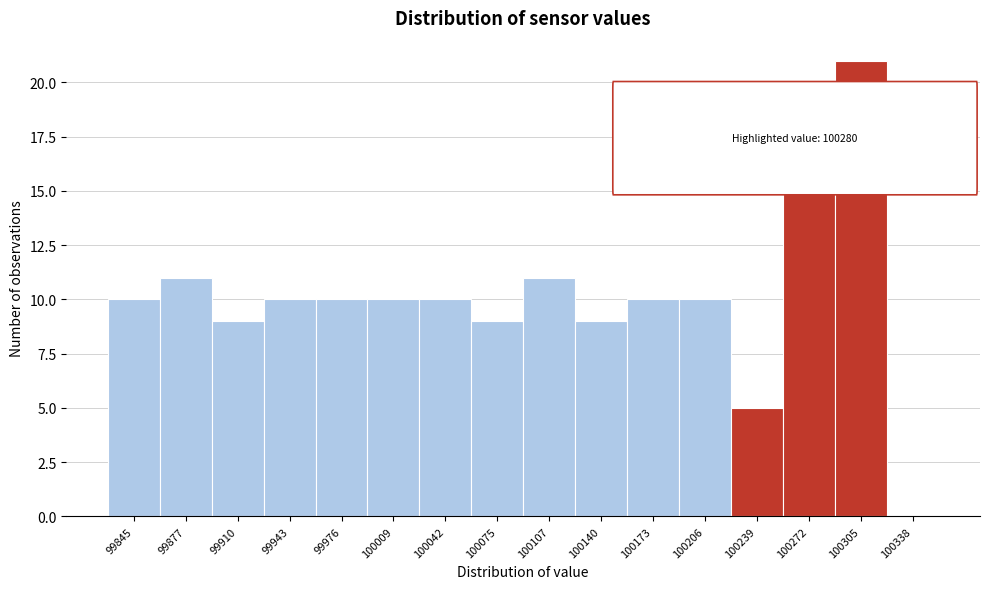

Reading left to right, list all the values displayed in this chart.

99845=10	99877=11	99910=9	99943=10	99976=10	100009=10	100042=10	100075=9	100107=11	100140=9	100173=10	100206=10	100239=5	100272=15	100305=21	100338=0